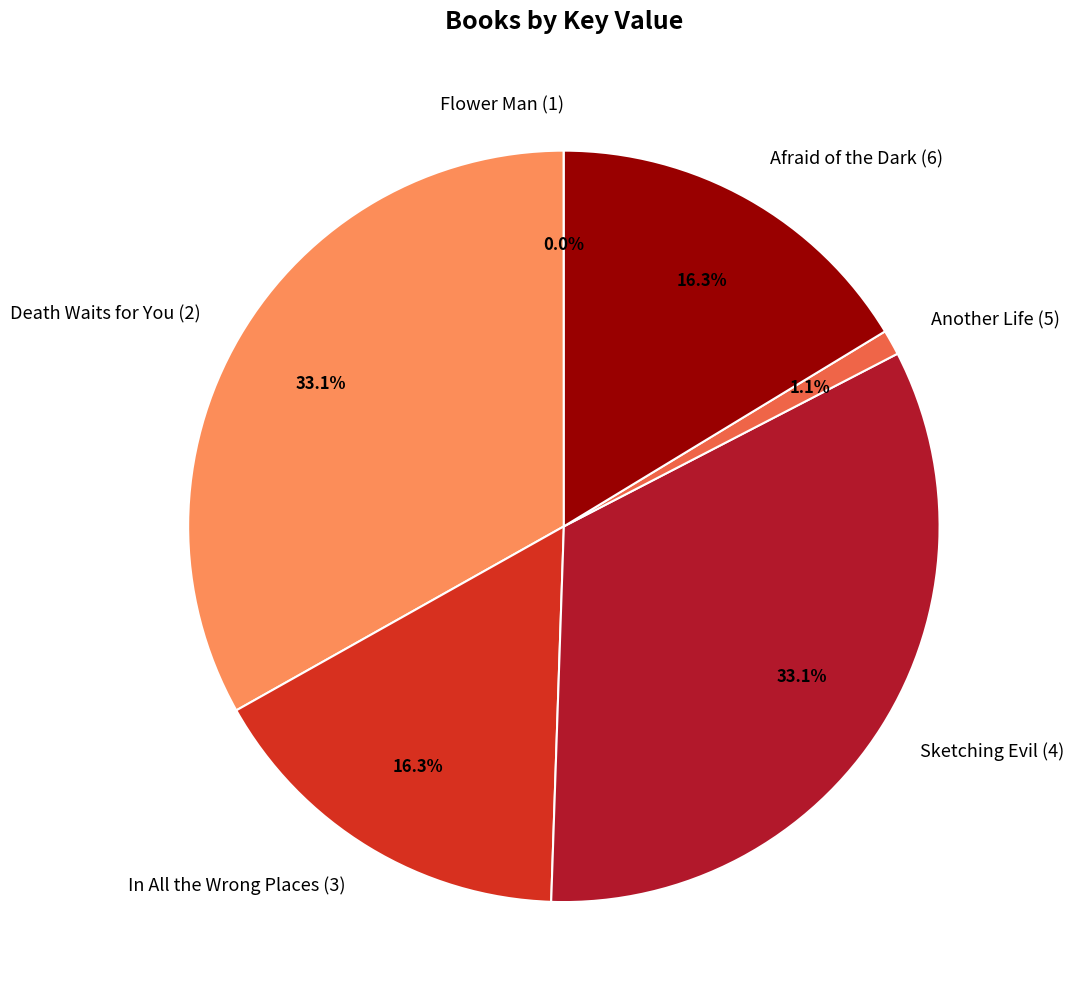

To the nearest percent, what is the difference between the largest and smallest slice percentages?

33%